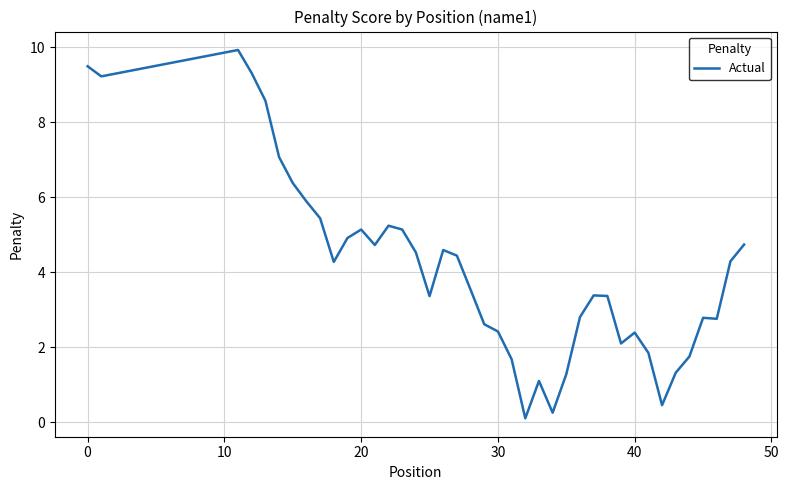

Reading right to left, transcribe all the data shown in this chart.

4.7	4.3	2.8	2.8	1.8	1.3	0.5	1.9	2.4	2.1	3.4	3.4	2.8	1.3	0.3	1.1	0.1	1.7	2.4	2.6	3.5	4.4	4.6	3.4	4.5	5.1	5.2	4.7	5.1	4.9	4.3	5.4	5.9	6.4	7.1	8.6	9.3	9.9	9.2	9.5